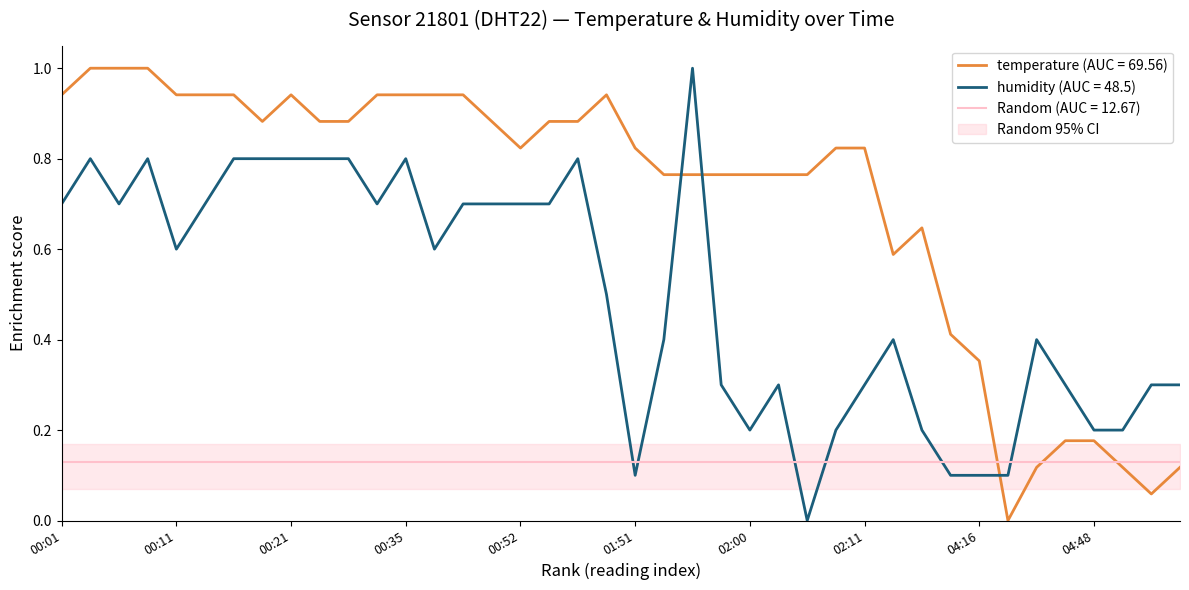

At which category is the sum across all series the highest?

00:04